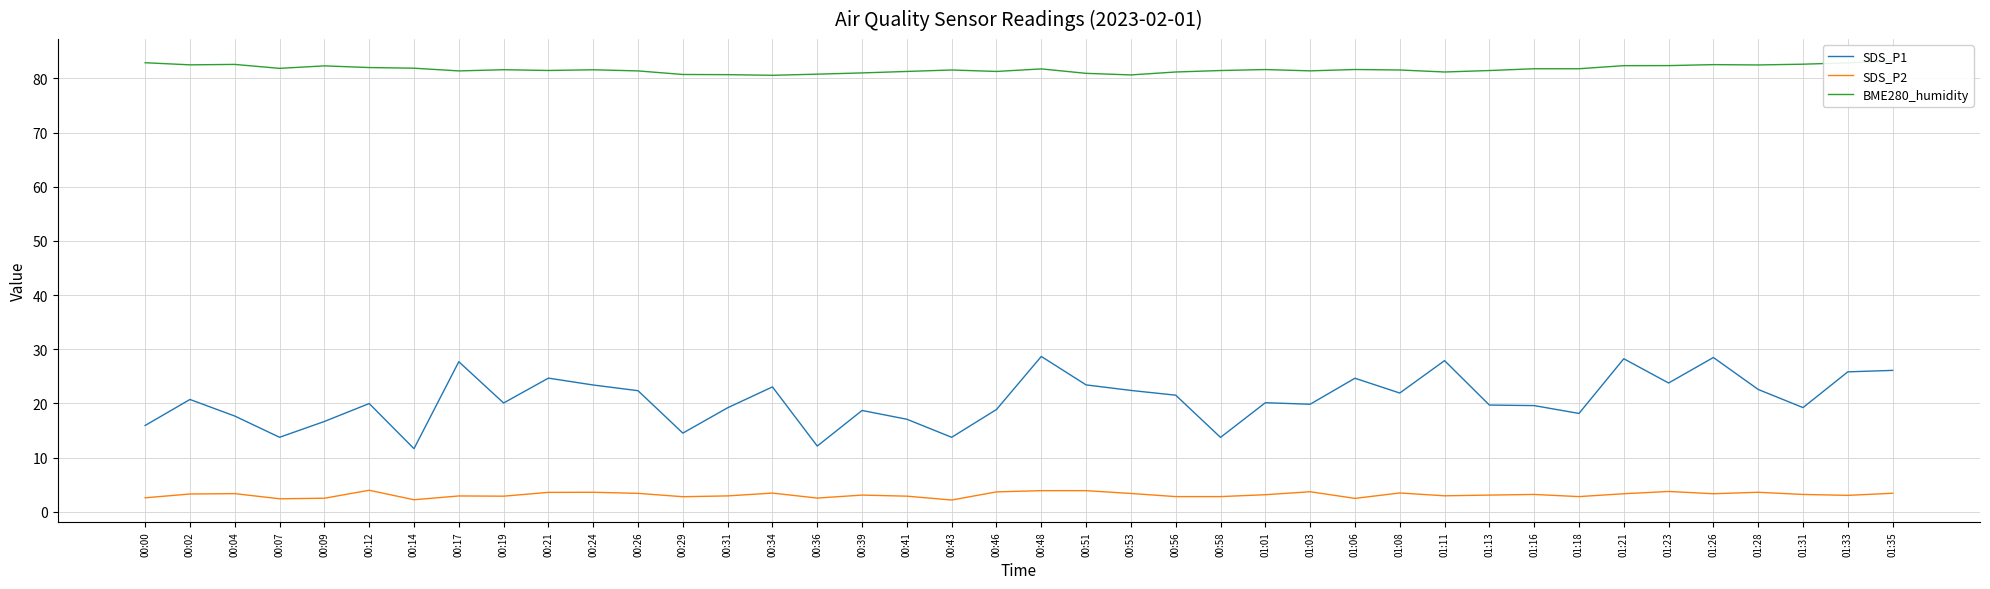

What are all the series names shown in the legend?

SDS_P1, SDS_P2, BME280_humidity